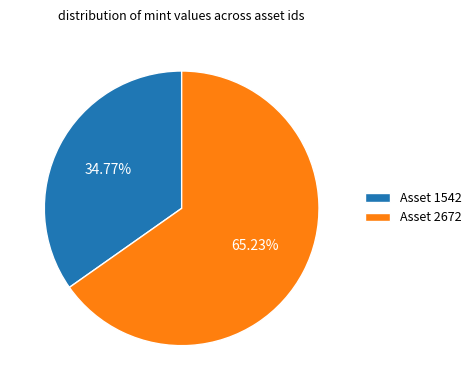

Is there a majority slice in this chart?

Yes